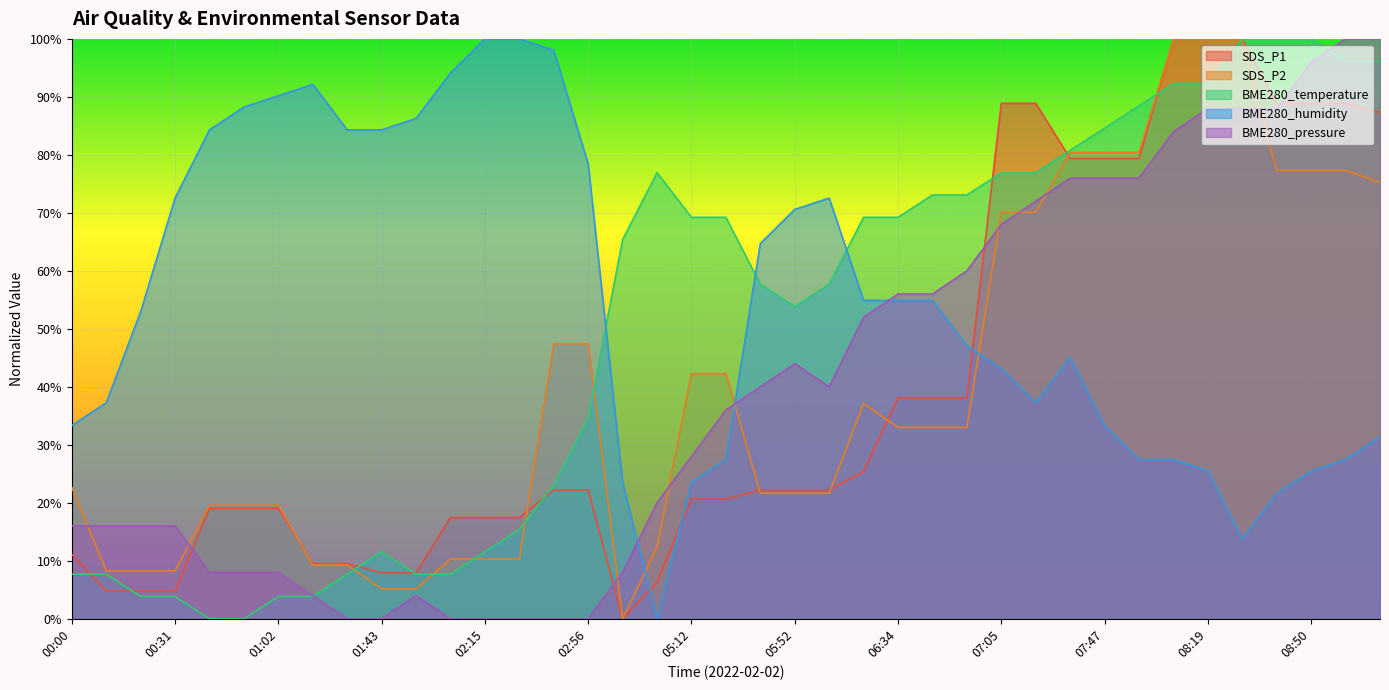

How many times do BME280_temperature and BME280_pressure cross each other?

2